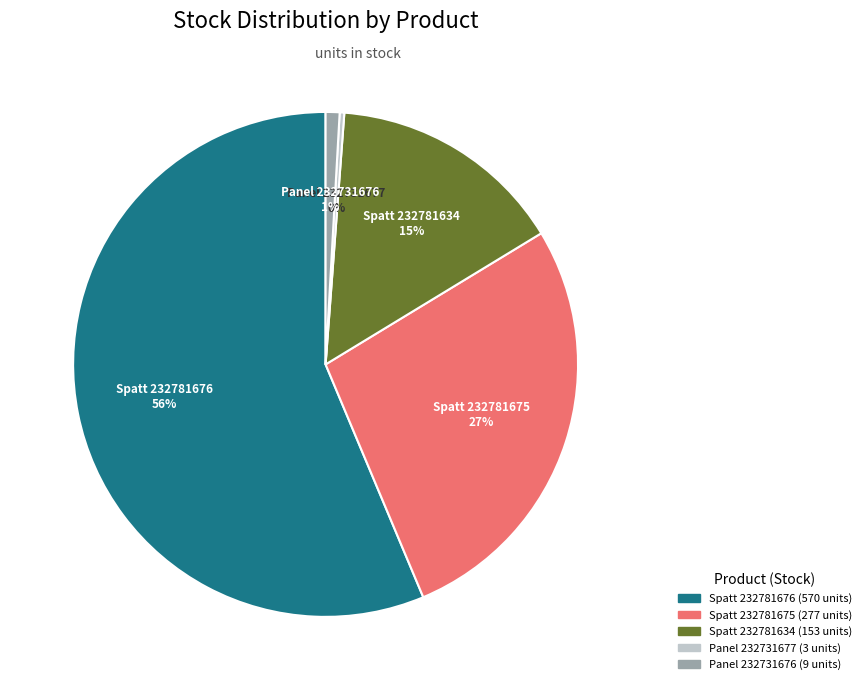

Does any single category account for the majority?

Yes